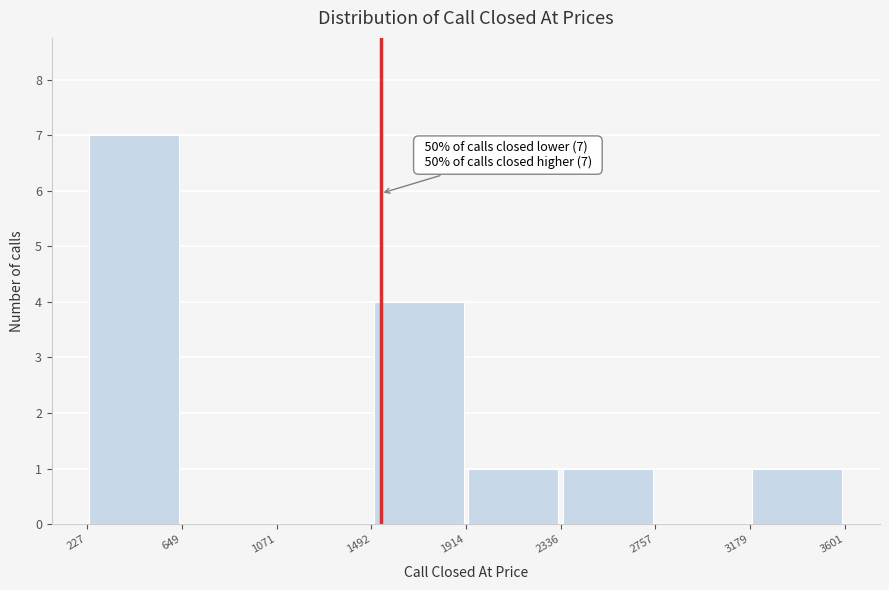

Over which range of the x-axis is the bar tallest?

227 to 649